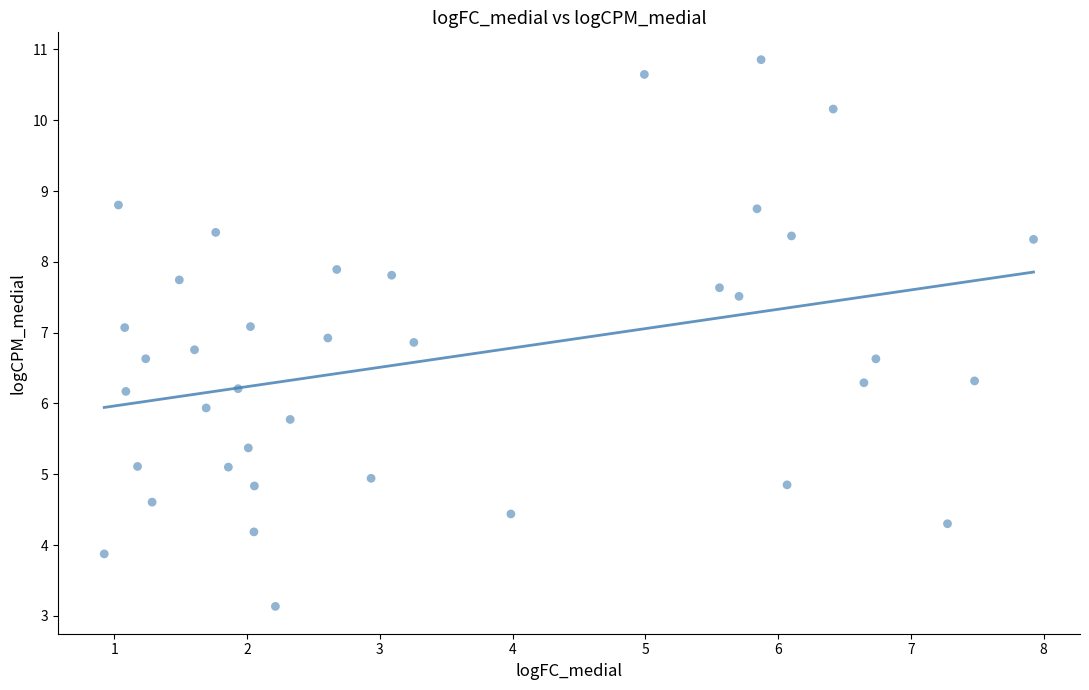

What is the range of X values (max minus min)?

7.0